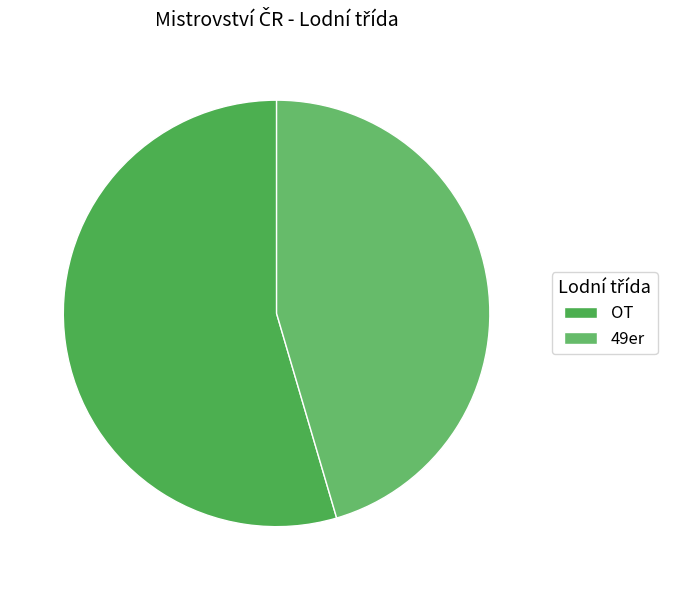

How many segments does this pie chart have?

2